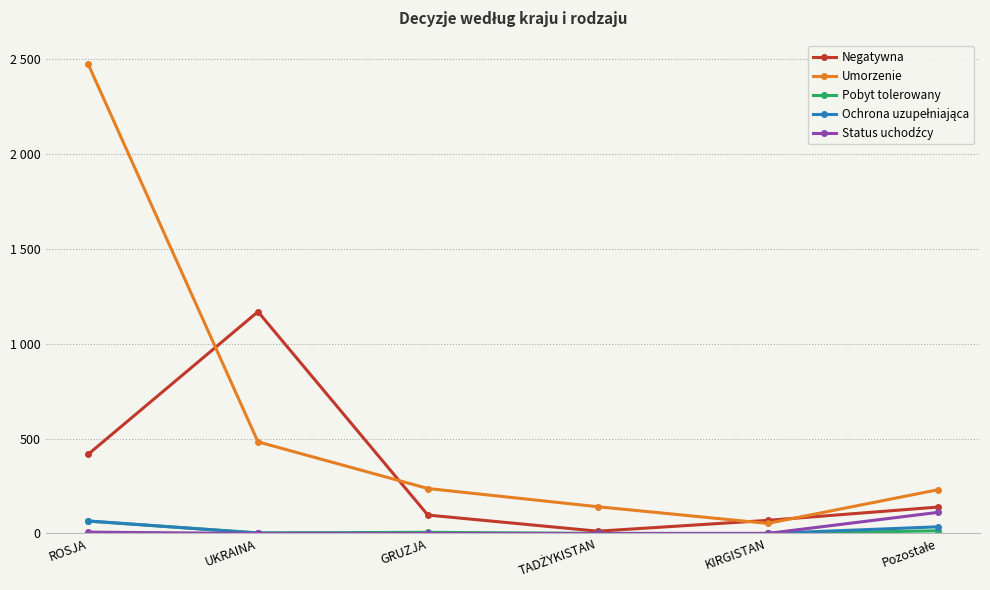

At which label does Ochrona uzupełniająca first exceed 2?

ROSJA